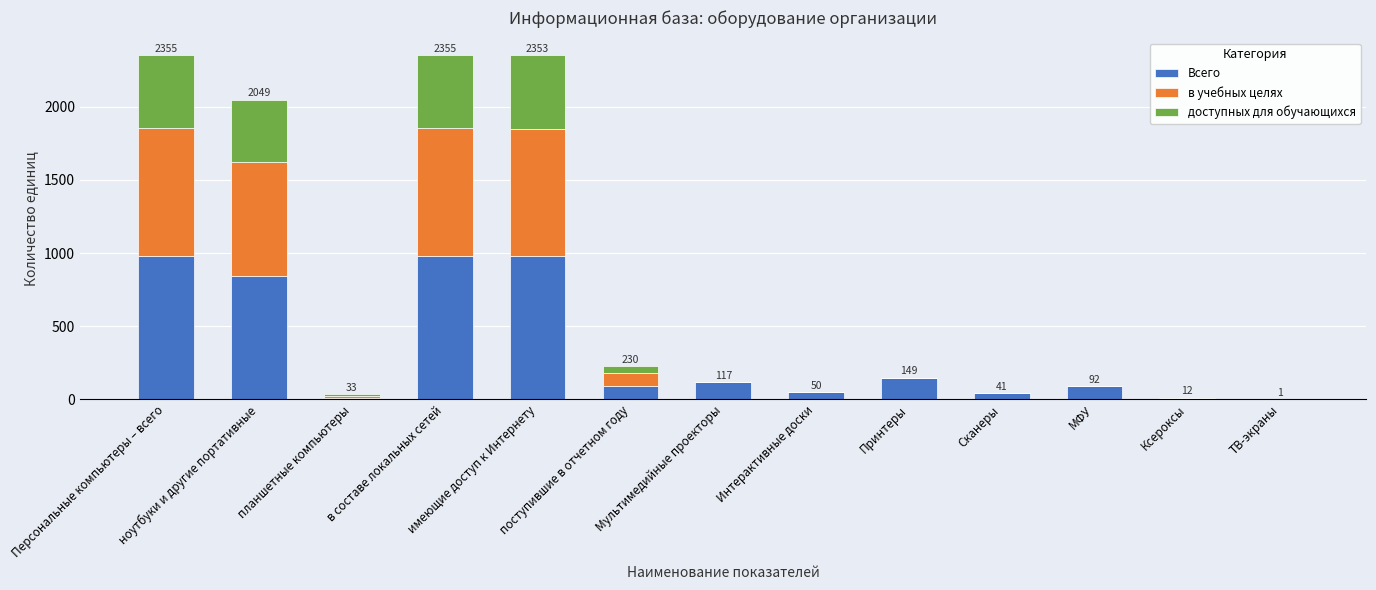

Are the bars horizontal?

No